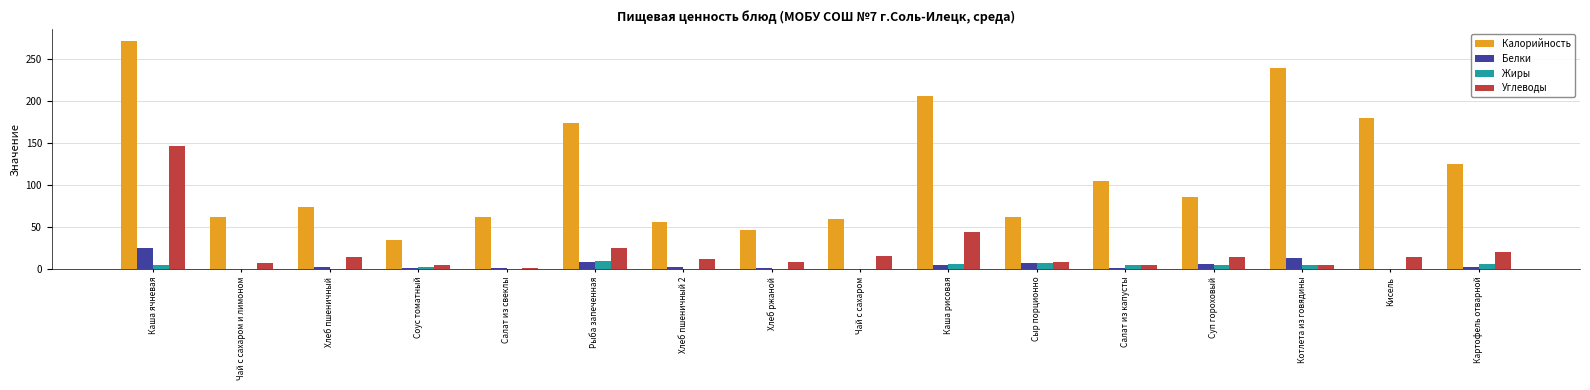

Count the number of data series in this chart.

4